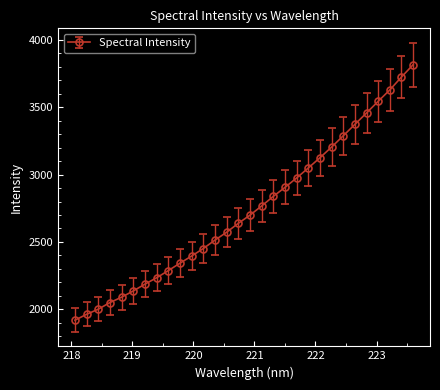

What is the average value?

2738.9